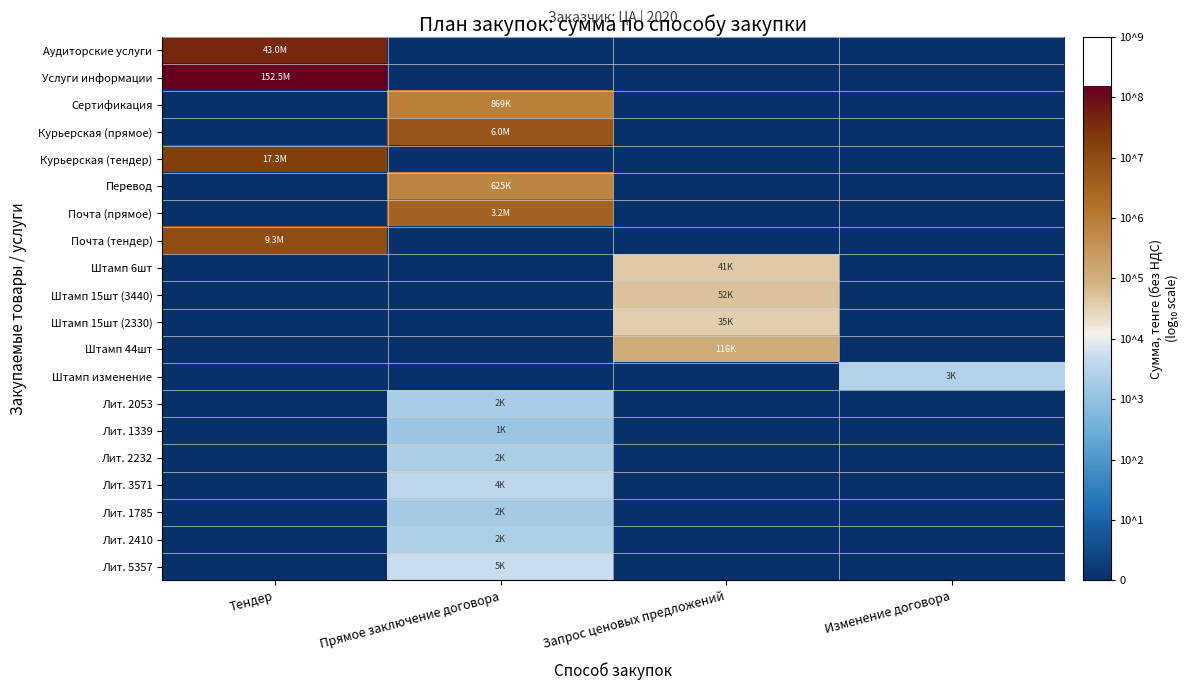

At which category does the chart reach its peak across all series?

Тендер